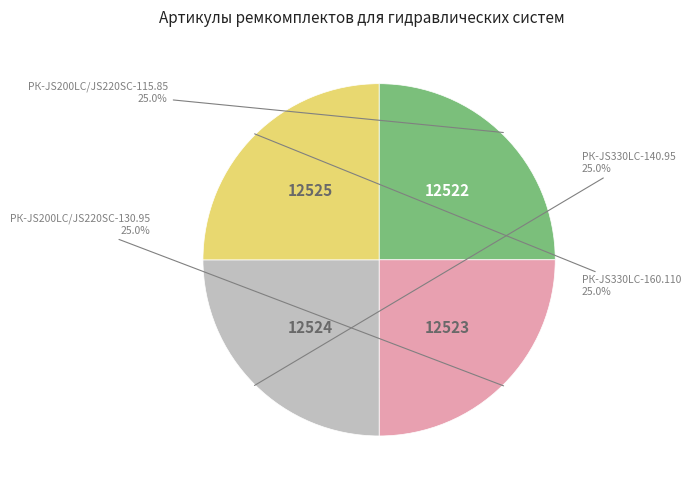

How much of the chart is everything except РК-JS200LC/JS220SC-115.85?

75.0%